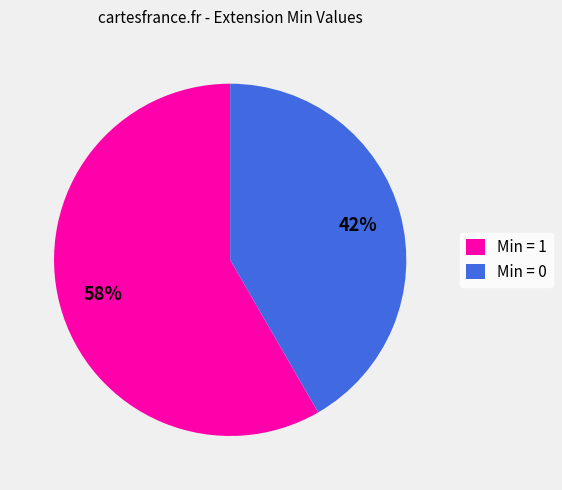

The Min = 1 slice represents 58% of the pie. True or false?

True